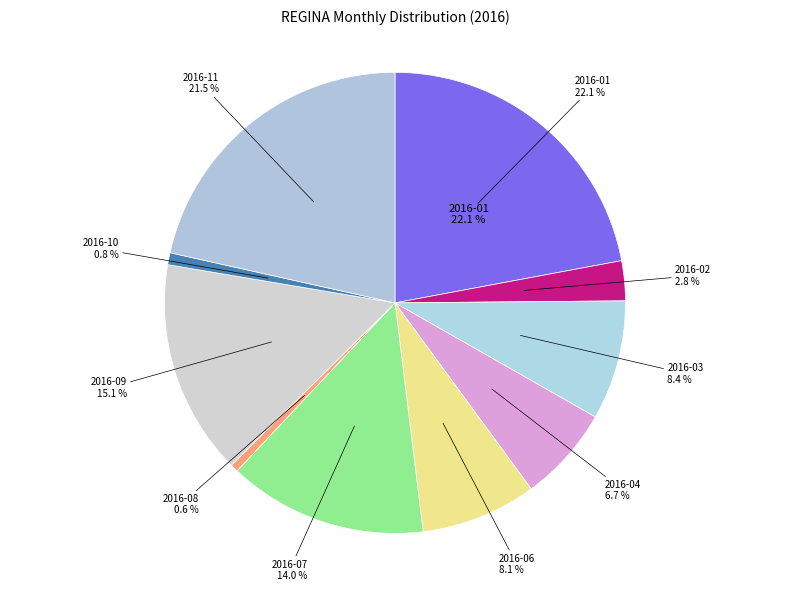

Do 2016-06 and 2016-07 together represent more than half of the pie?

No